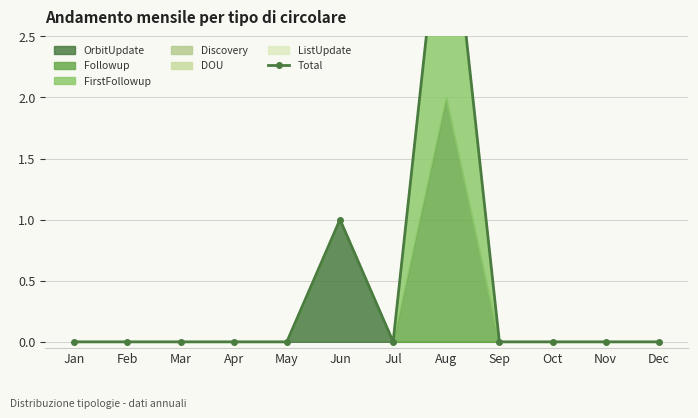

Which label corresponds to the smallest value in the chart?

Jan